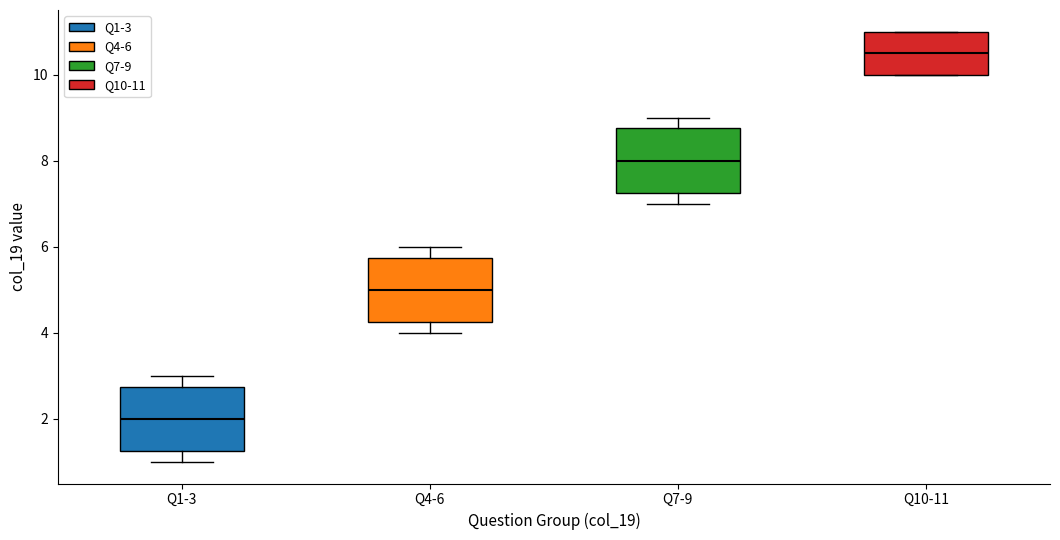

Reading left to right, transcribe this box plot: for each box, give where its median line is, the range the box spans, and where its two whiskers end, as read against the y-axis. The values are not printed on the chart, so give them approximately, as read against the axis.

Q1-3: median 2.0, box 1.2 to 2.8, whiskers 1.0 to 3.0
Q4-6: median 5.0, box 4.2 to 5.8, whiskers 4.0 to 6.0
Q7-9: median 8.0, box 7.2 to 8.8, whiskers 7.0 to 9.0
Q10-11: median 10.6, box 10.0 to 11.0, whiskers 10.0 to 11.0